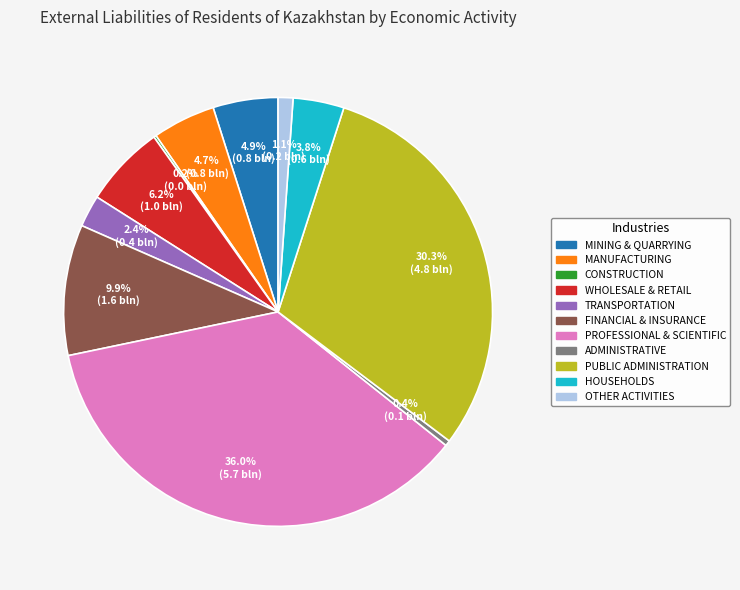

Approximately how many times larger is the value at WHOLESALE & RETAIL compared to ADMINISTRATIVE?

15.0